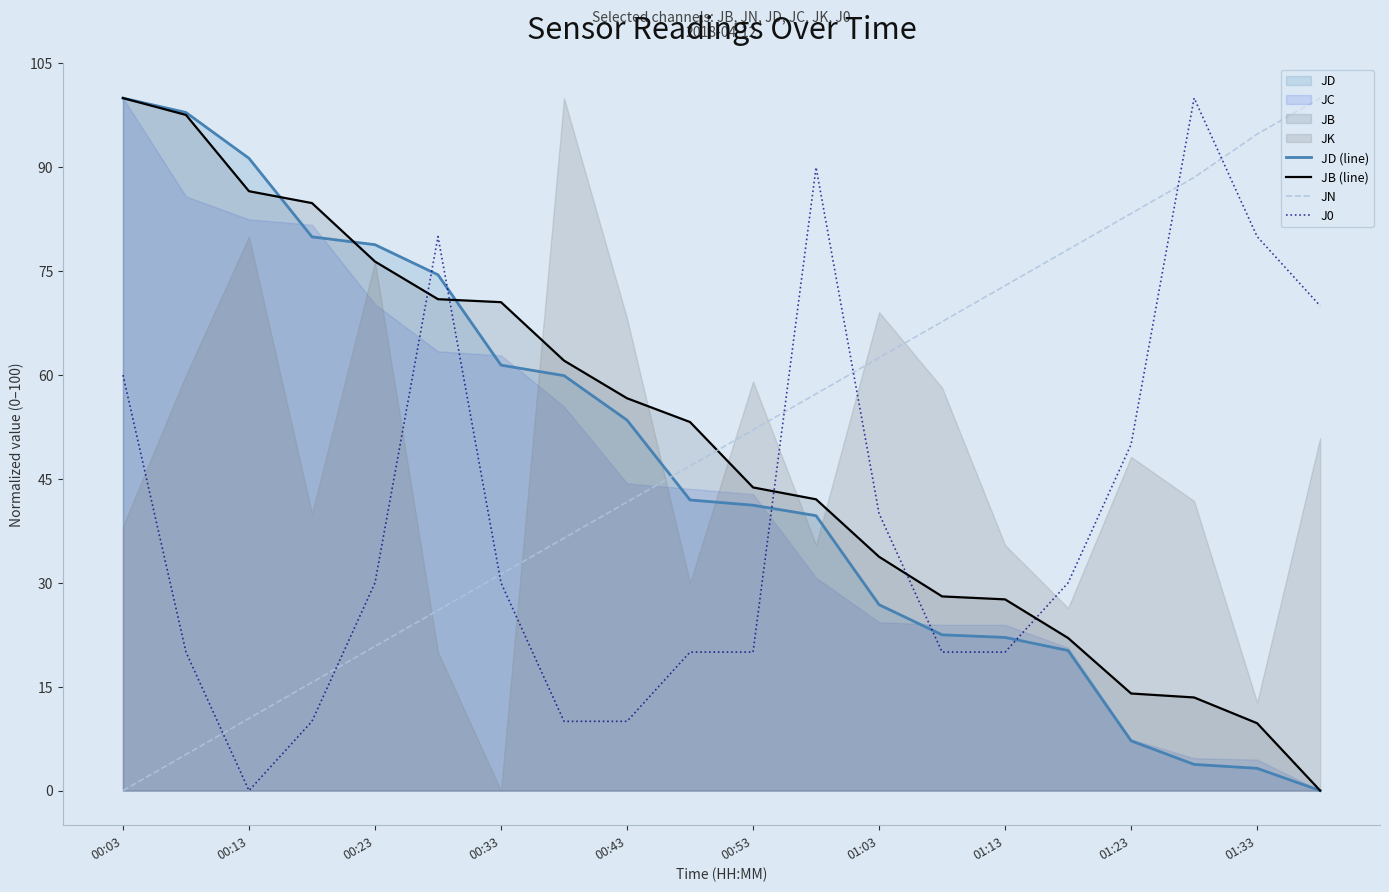

The JB (line) series shows 84.2 at 00:43. True or false?

False